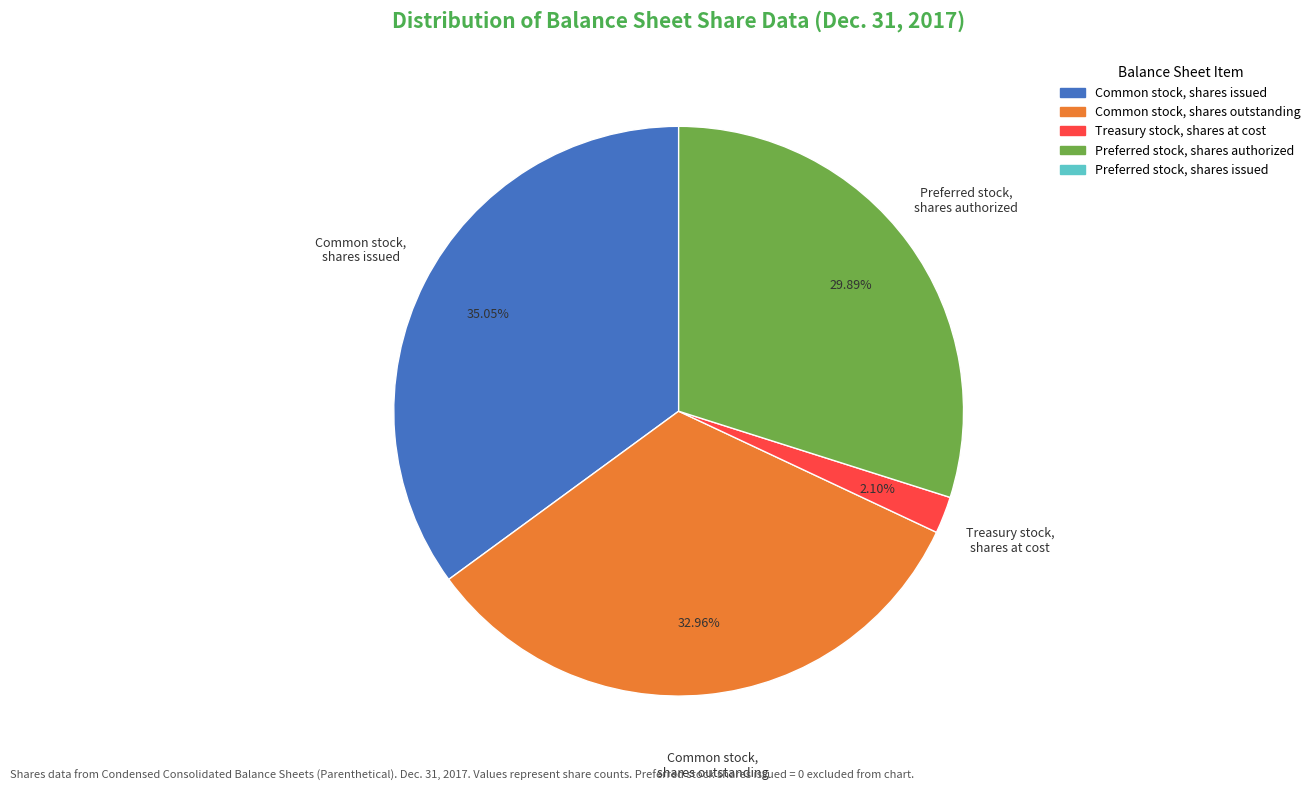

How many segments does this pie chart have?

4